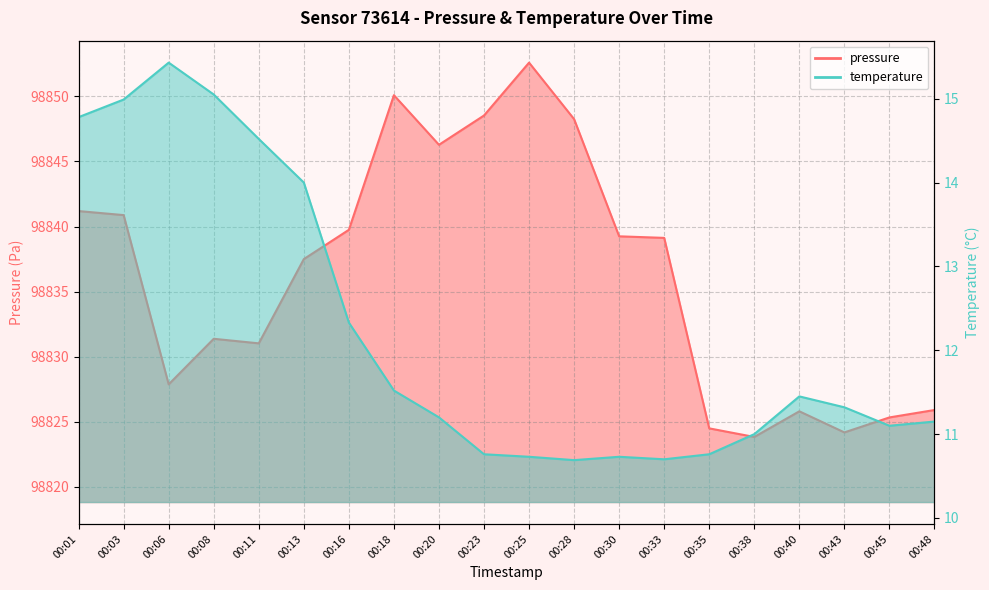

How many lines are shown in the chart?

2